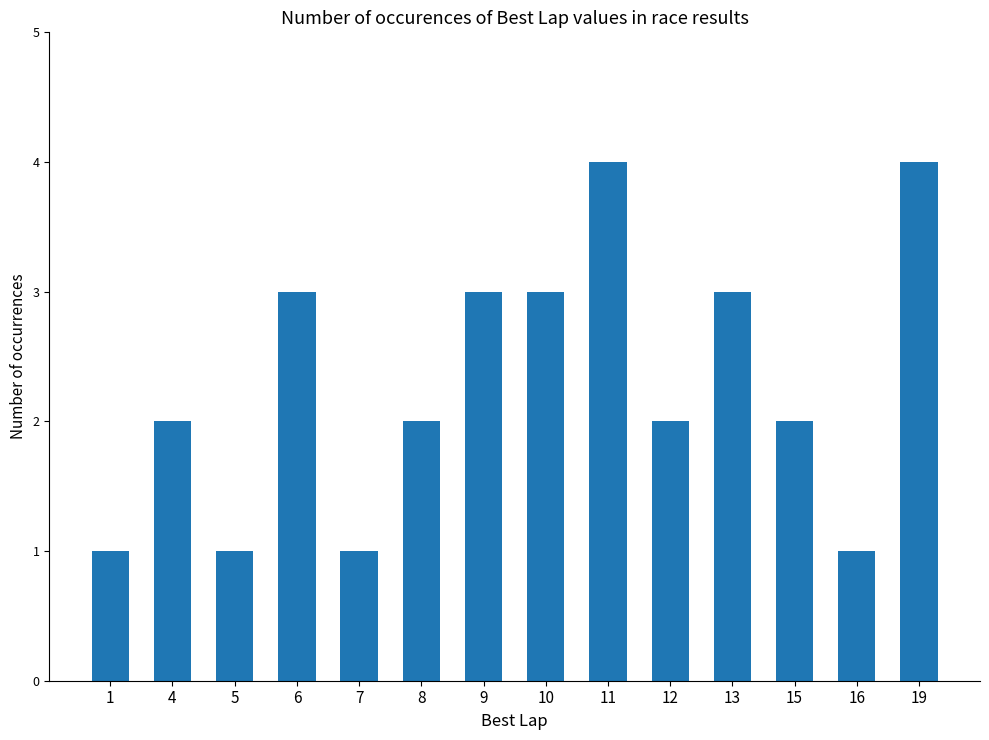

How many distinct data groups are displayed?

1